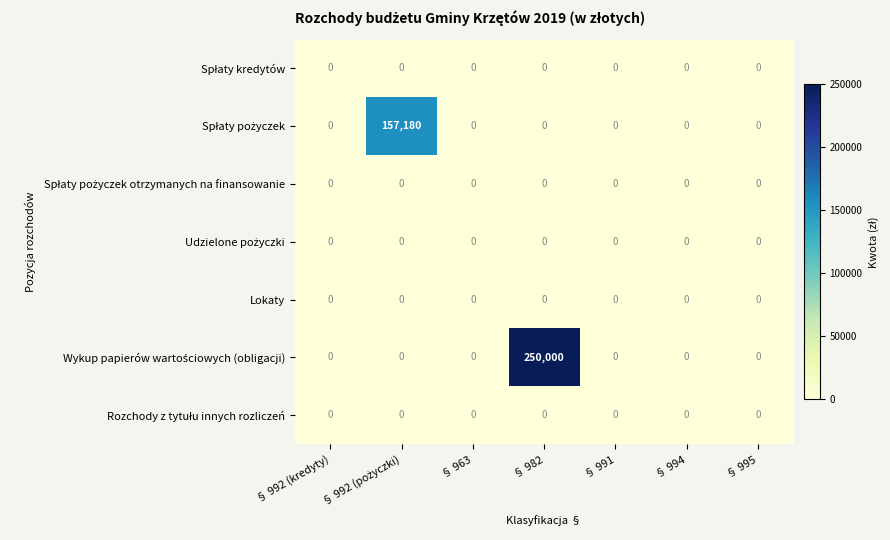

At which category does the chart reach its peak across all series?

§ 982